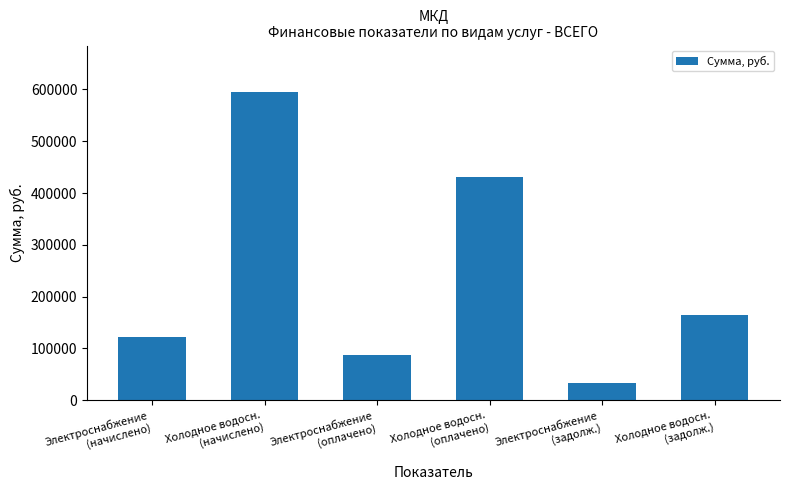

What position from the left is Электроснабжение
(начислено)?

1